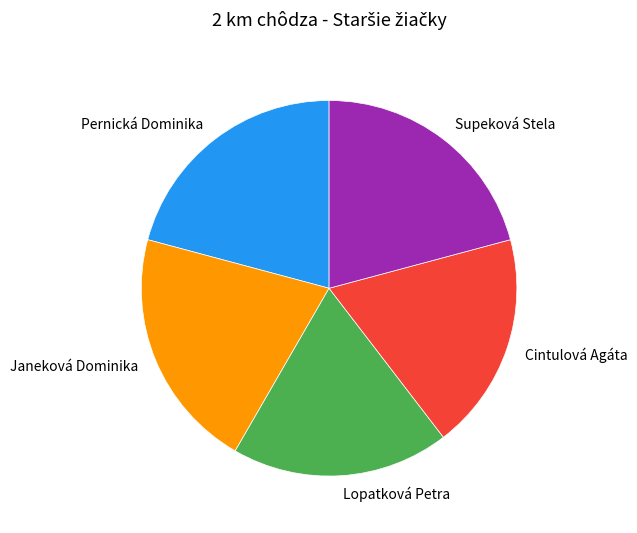

Approximately how many times larger is the value at Lopatková Petra compared to Pernická Dominika?

0.9